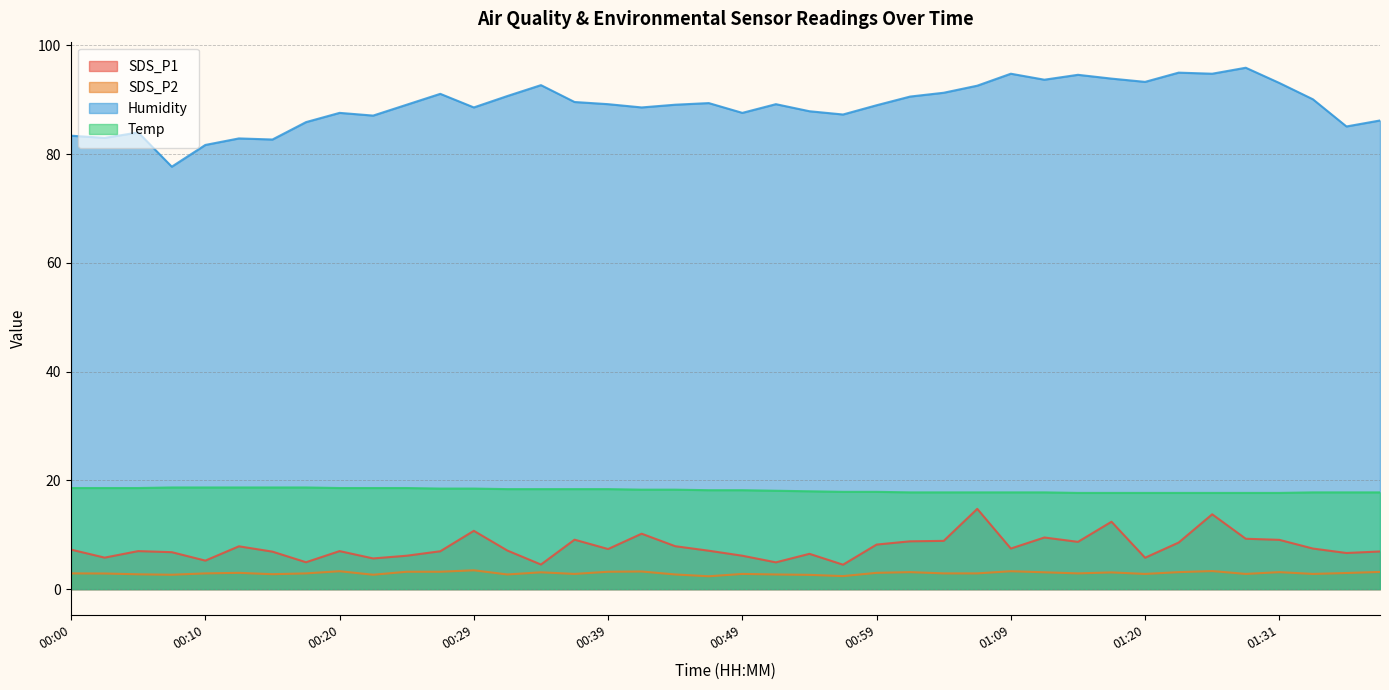

Which series has the widest spread of values?

Humidity